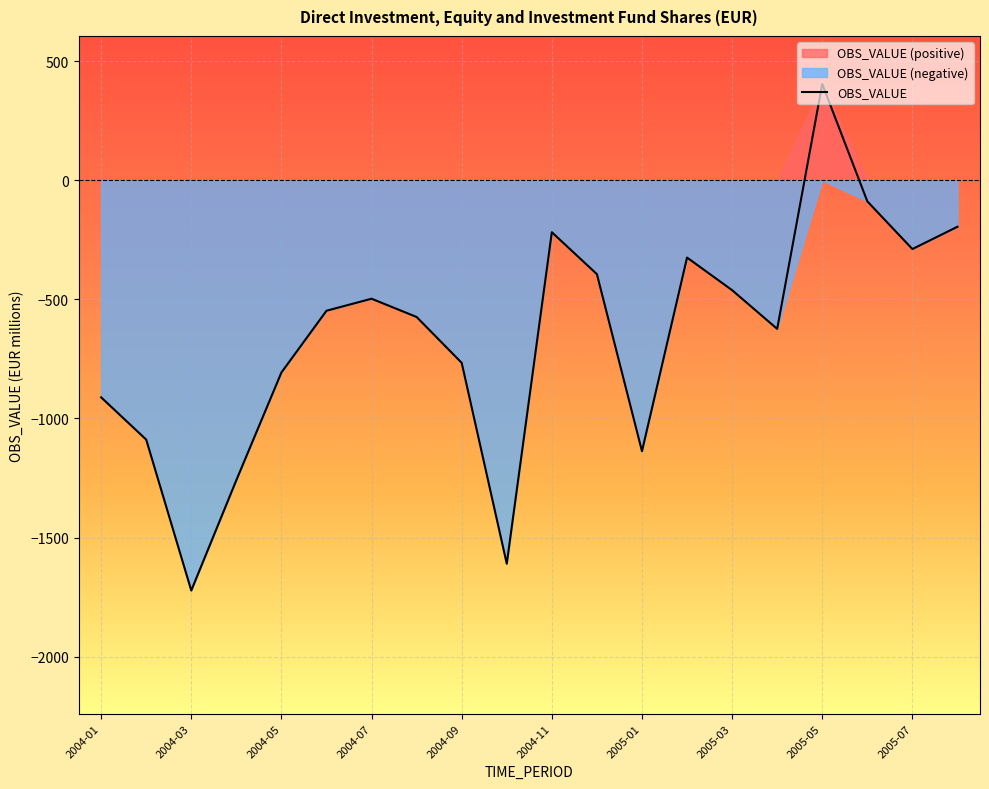

What is the highest value of the OBS_VALUE series?

403.5